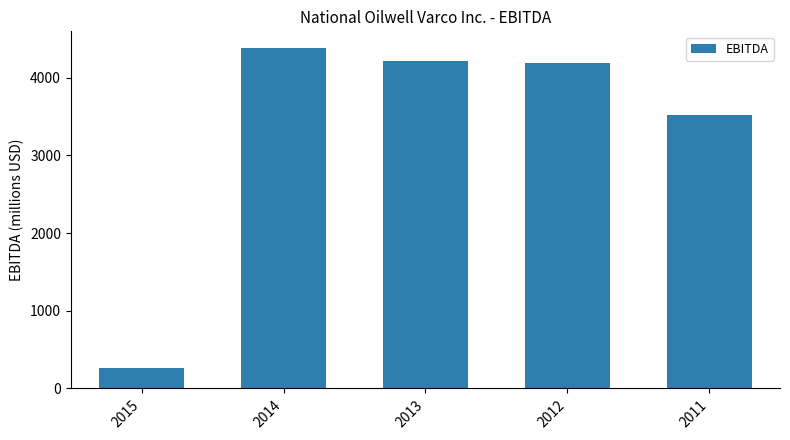

Between 2015 and 2012, which is larger?

2012